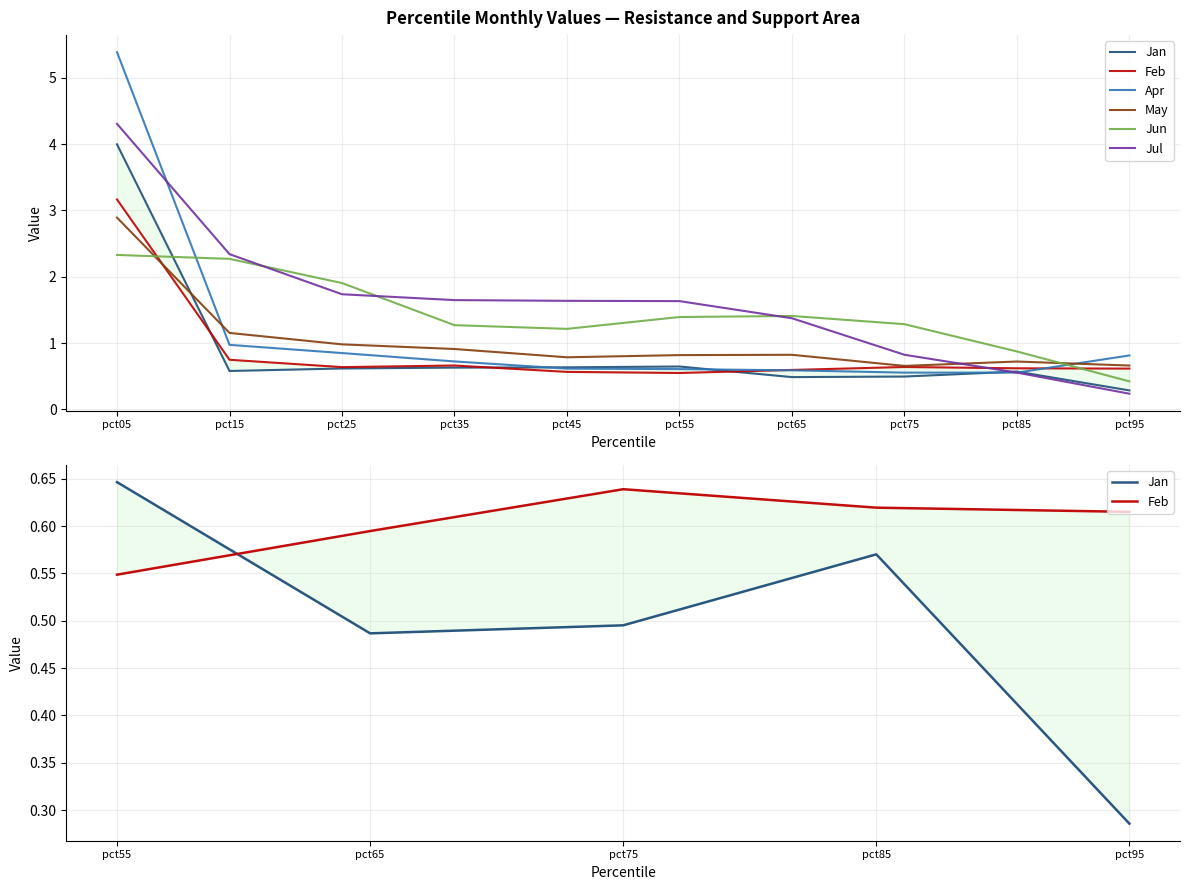

At pct05, list the series in order from smallest to largest.

Jun, May, Feb, Jan, Jul, Apr